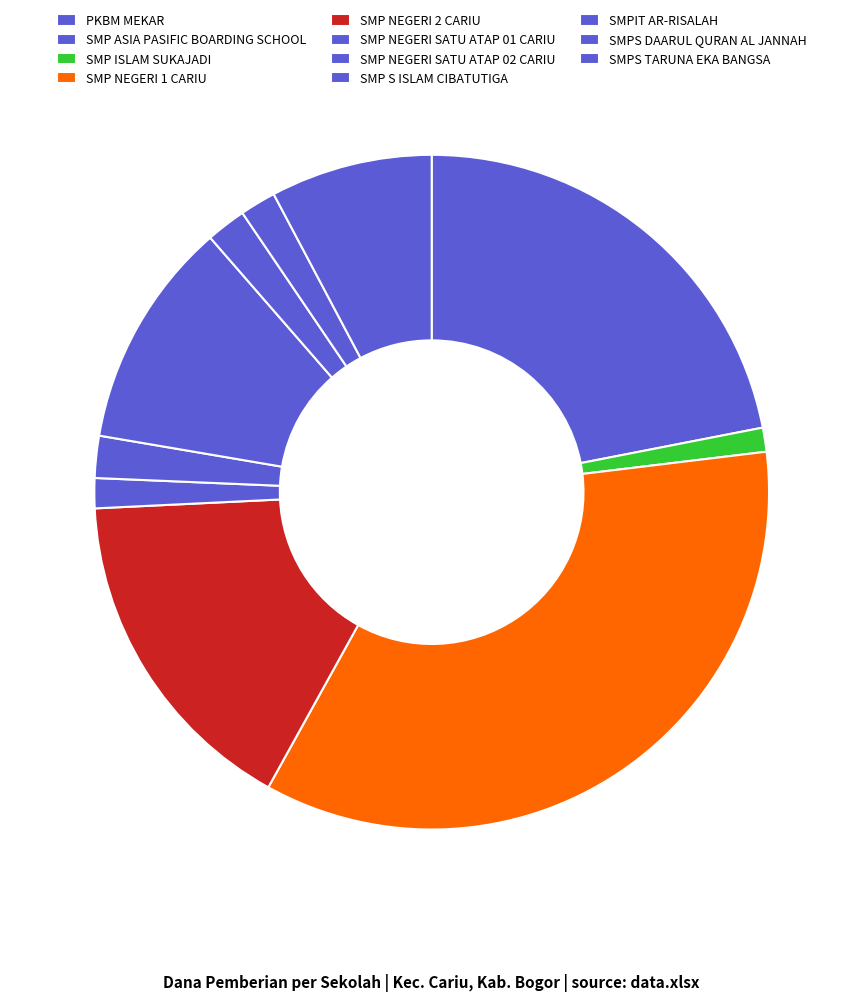

Approximately how many times larger is the value at SMPIT AR-RISALAH compared to SMPS TARUNA EKA BANGSA?

0.2